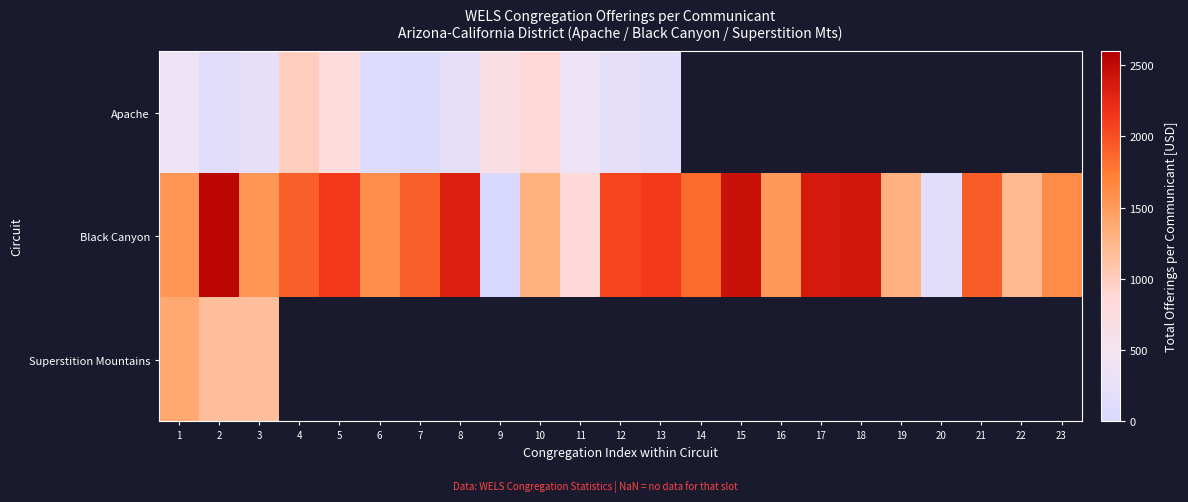

At which category is the sum across all series the highest?

2